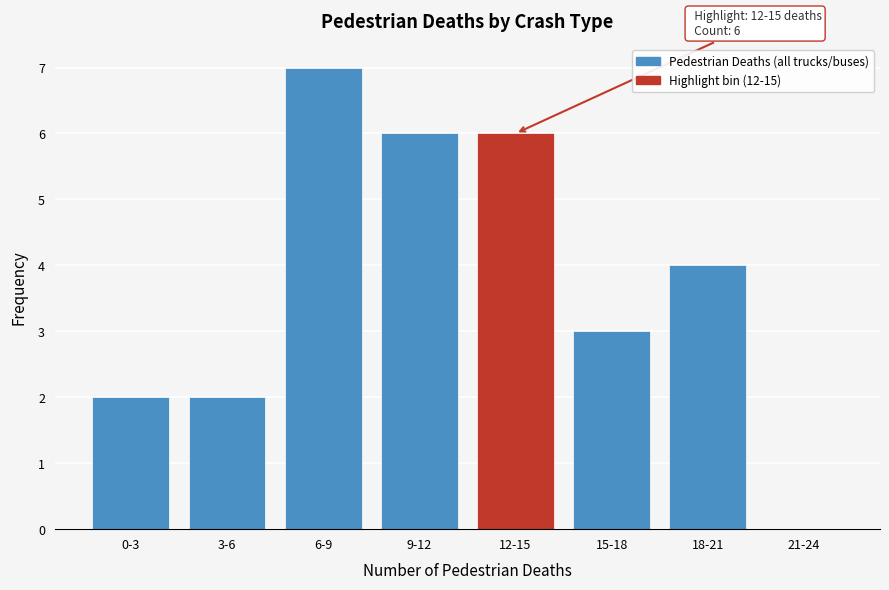

Reading right to left, transcribe all the data shown in this chart.

21-24=0	18-21=4	15-18=3	12-15=6	9-12=6	6-9=7	3-6=2	0-3=2